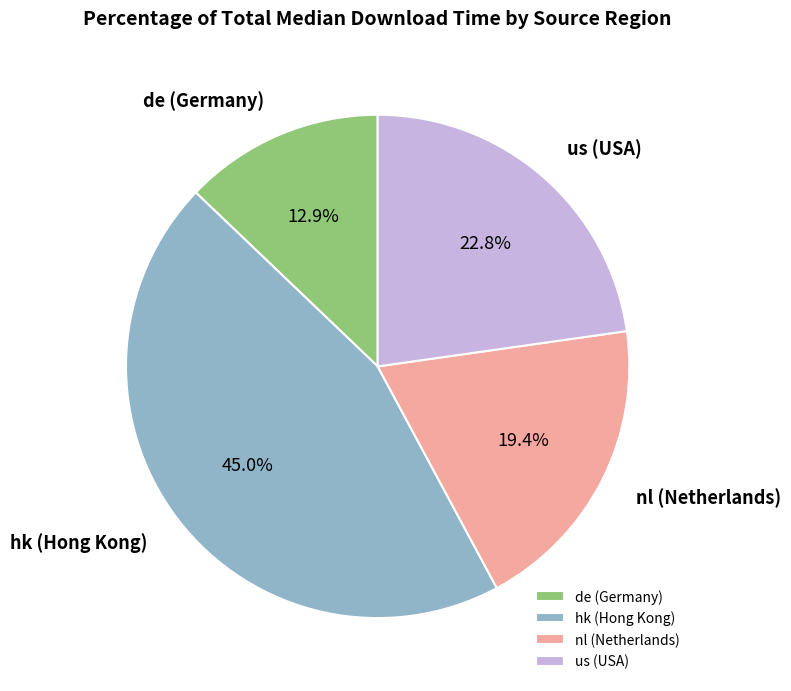

Does de (Germany) account for over 50% of the chart?

No